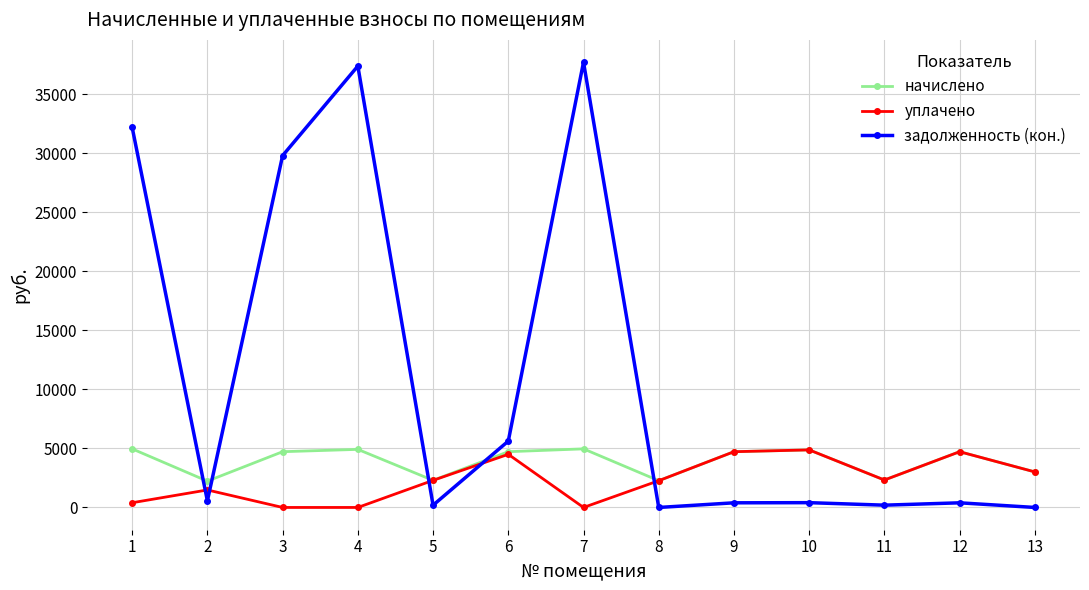

List the series in order of their overall mean, lowest first.

уплачено, начислено, задолженность (кон.)